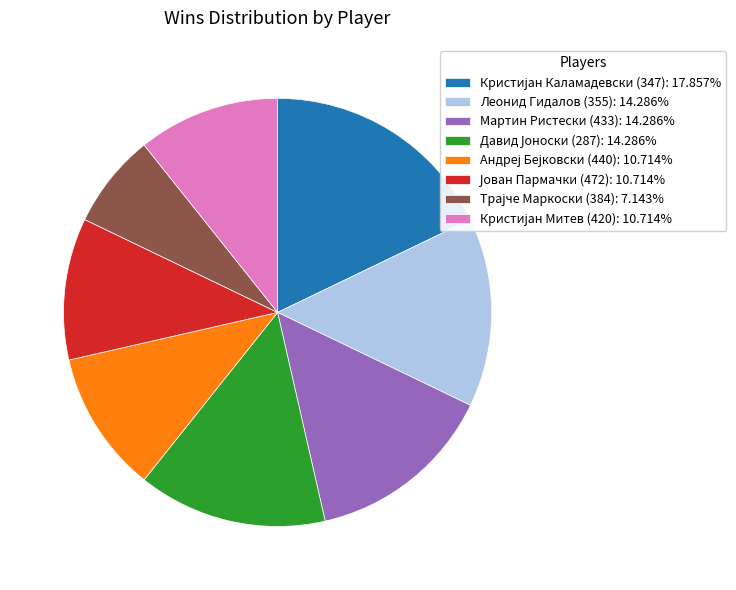

How many slices are in this pie chart?

8